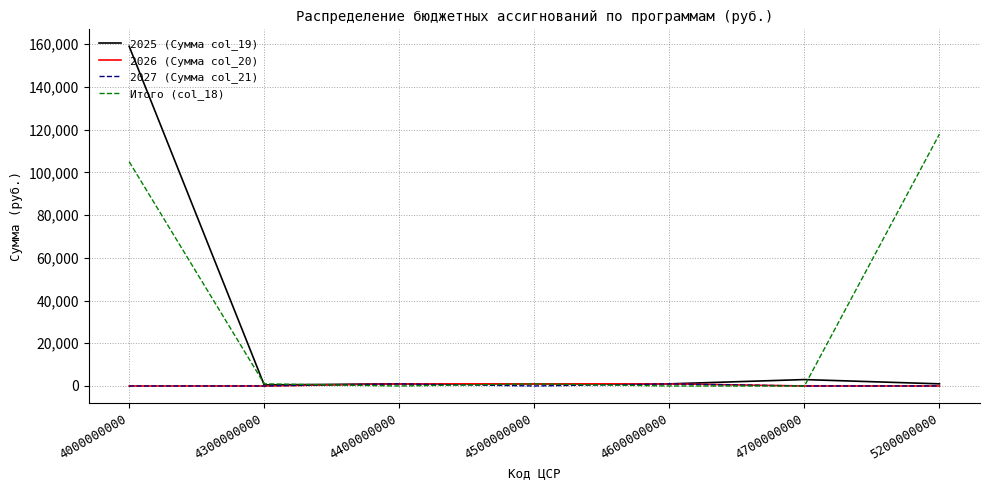

At which category is the sum across all series the highest?

4000000000